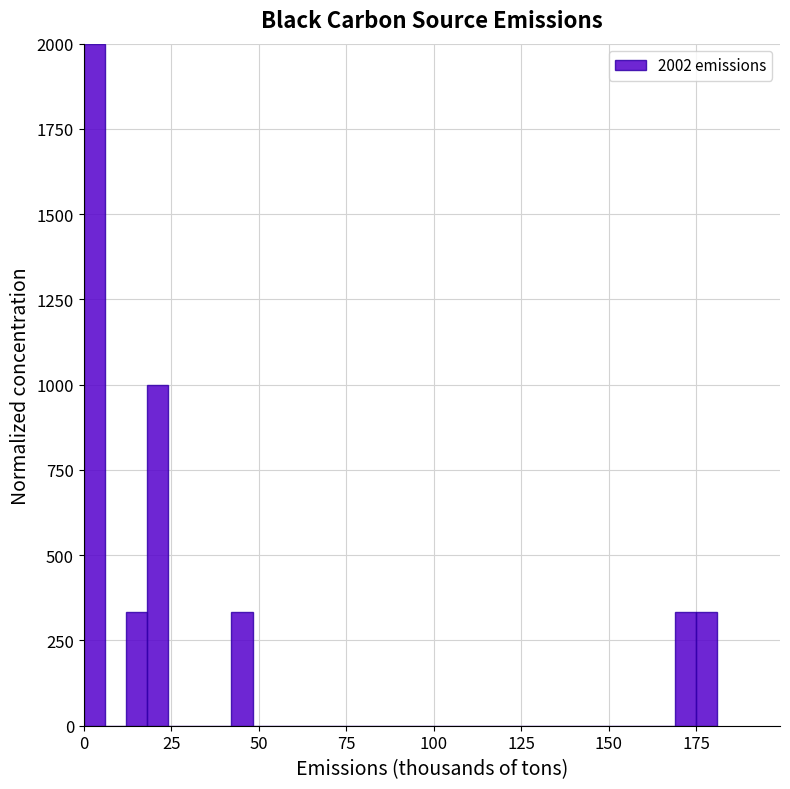

Read against the x-axis, roughly where is the centre of the tallest bar?

5